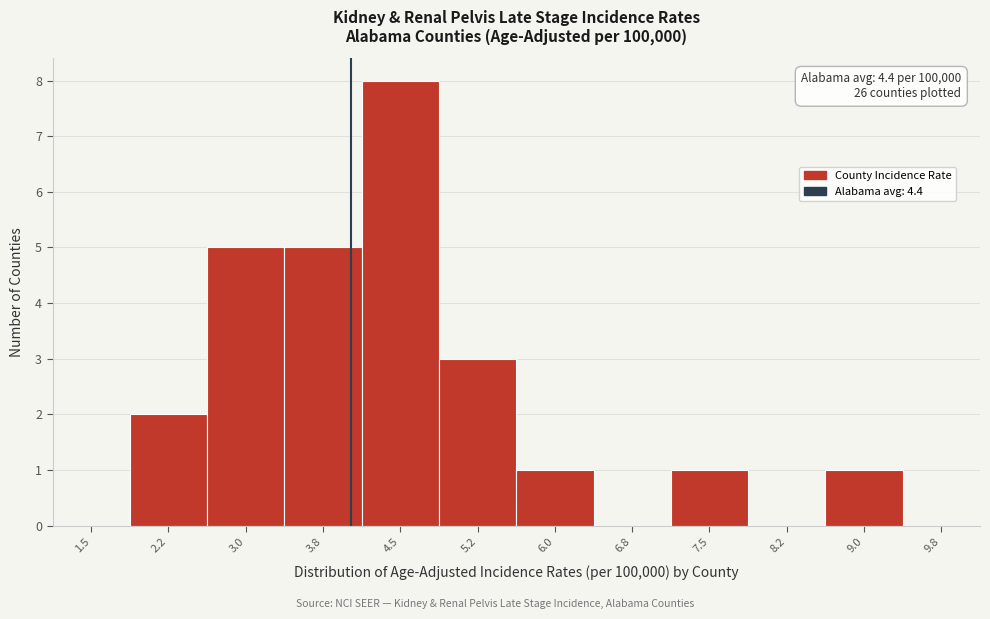

Reading right to left, extract all data points from this chart.

9.8=0	9.0=1	8.2=0	7.5=1	6.8=0	6.0=1	5.2=3	4.5=8	3.8=5	3.0=5	2.2=2	1.5=0